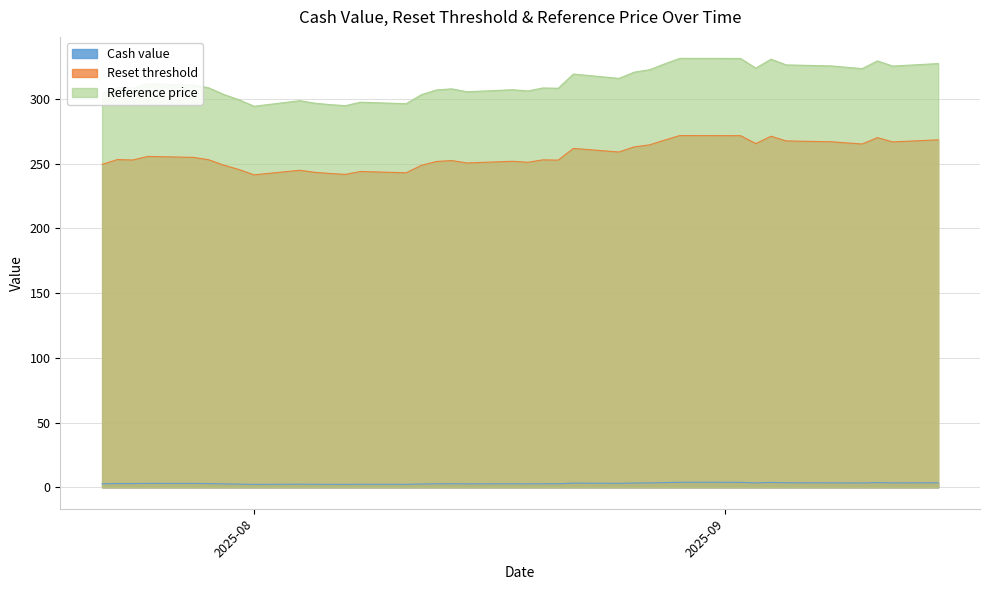

At how many categories does at least one series exceed 175?

39